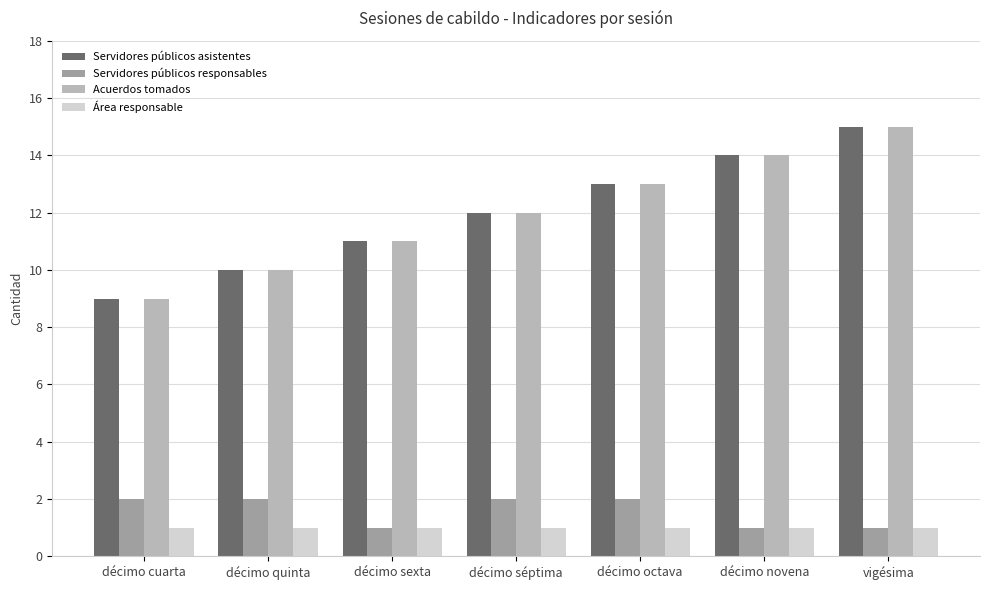

What is the greatest value displayed?

15